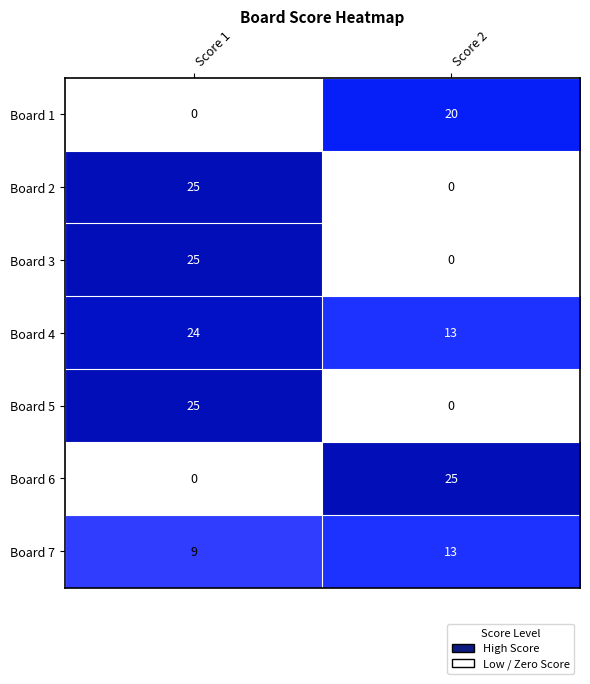

At which category is the sum across all series the highest?

Score 1